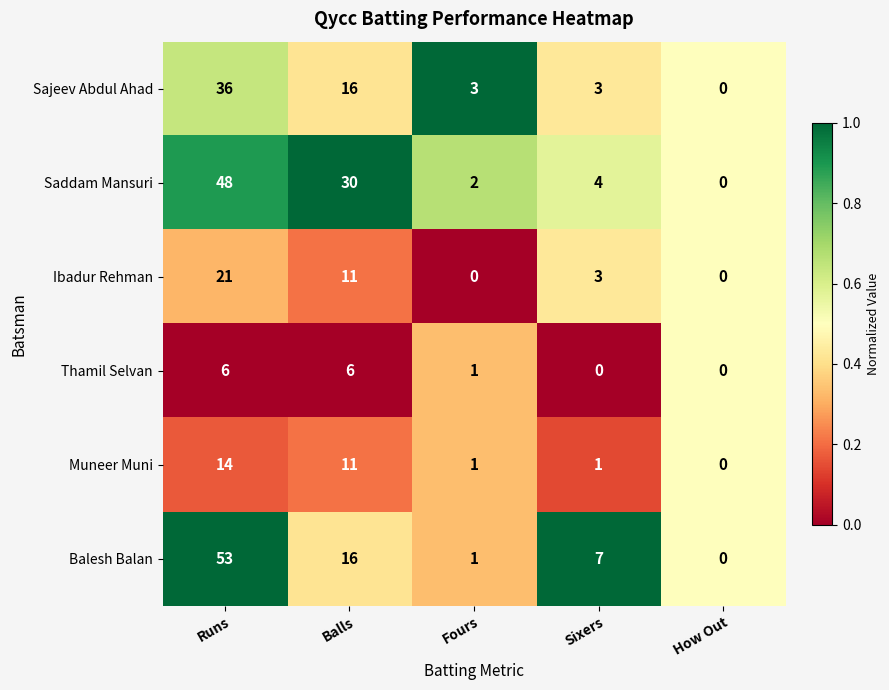

Reading left to right, list all the values displayed in this chart.

Sajeev Abdul Ahad: 36	16	3	3	0
Saddam Mansuri: 48	30	2	4	0
Ibadur Rehman: 21	11	0	3	0
Thamil Selvan: 6	6	1	0	0
Muneer Muni: 14	11	1	1	0
Balesh Balan: 53	16	1	7	0